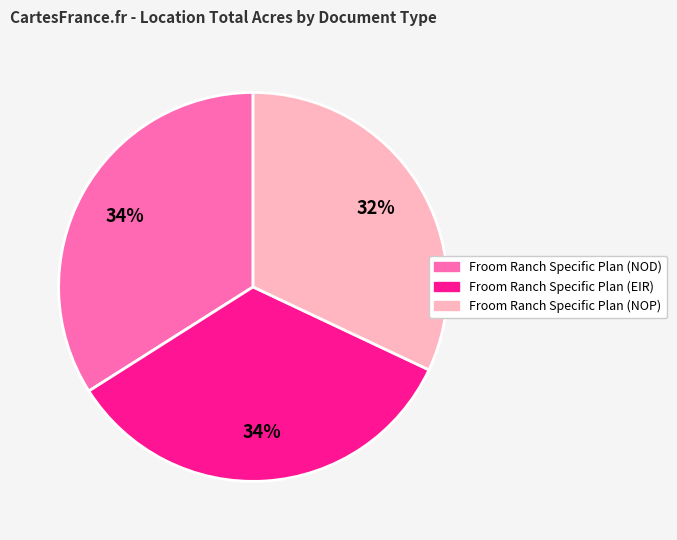

Which category has the smallest portion of the pie?

Froom Ranch Specific Plan (NOP)